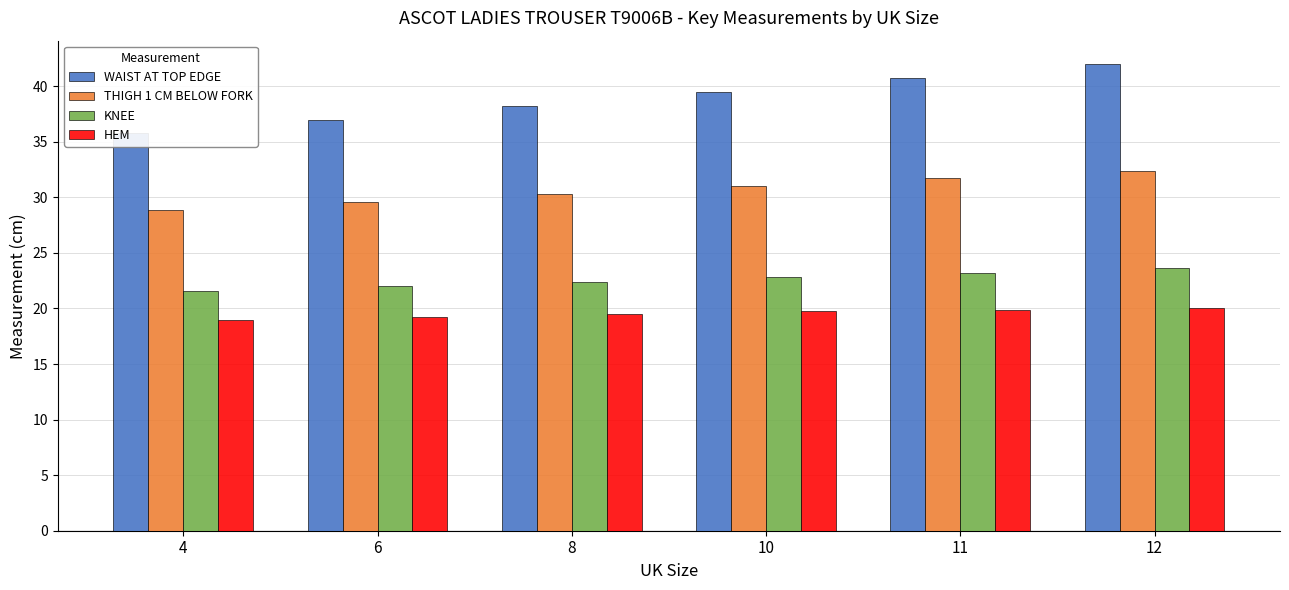

Is it true that HEM equals 28.9 at 4?

False